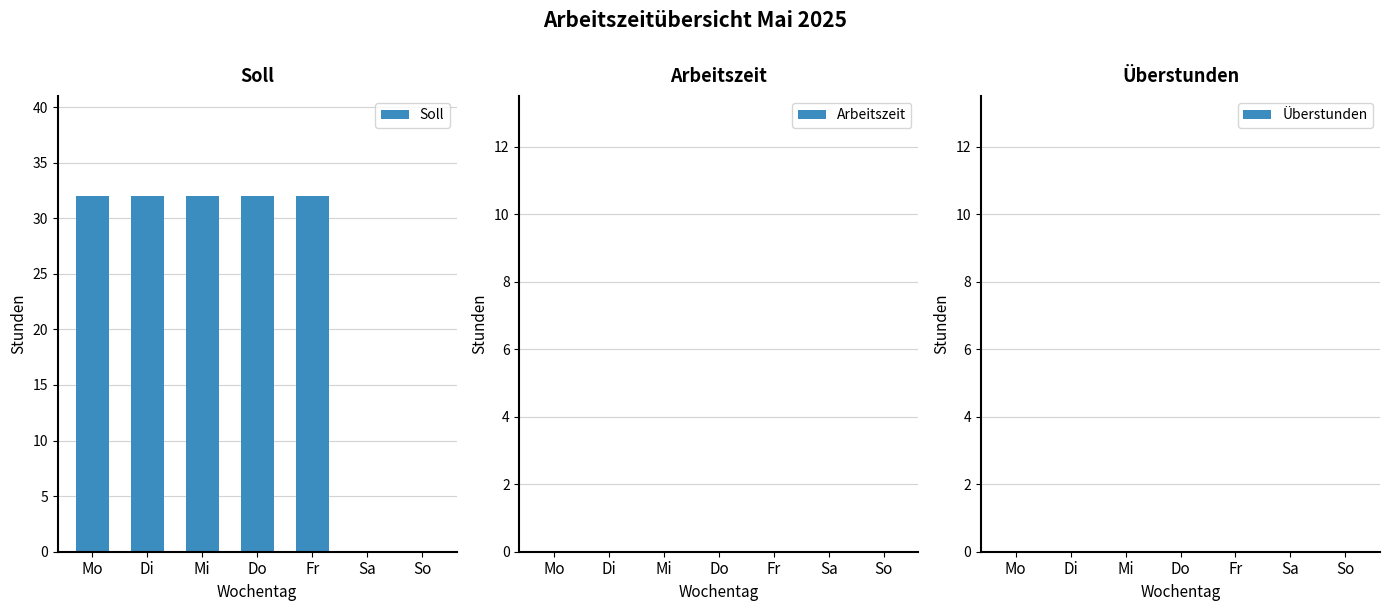

The chart shows a value of 32 at Di. True or false?

True